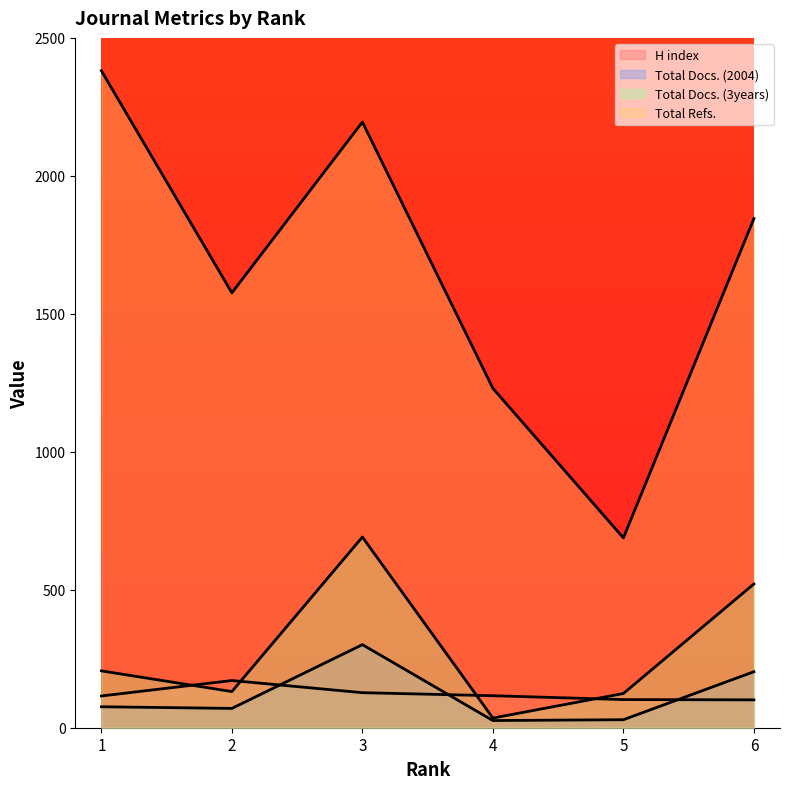

At which category does Total Docs. (3years) reach its first local valley?

2